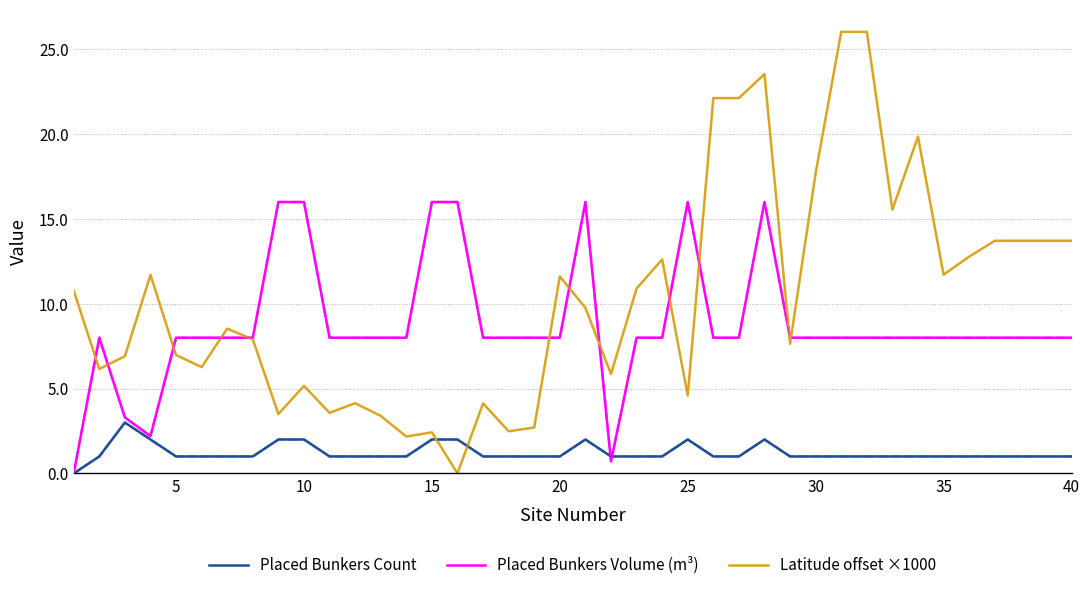

Which series has the largest range (max minus min)?

Latitude offset ×1000